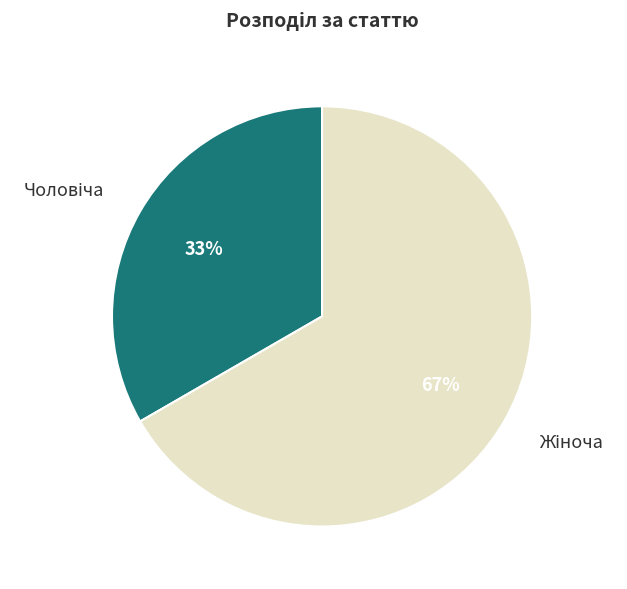

Is there a majority slice in this chart?

Yes